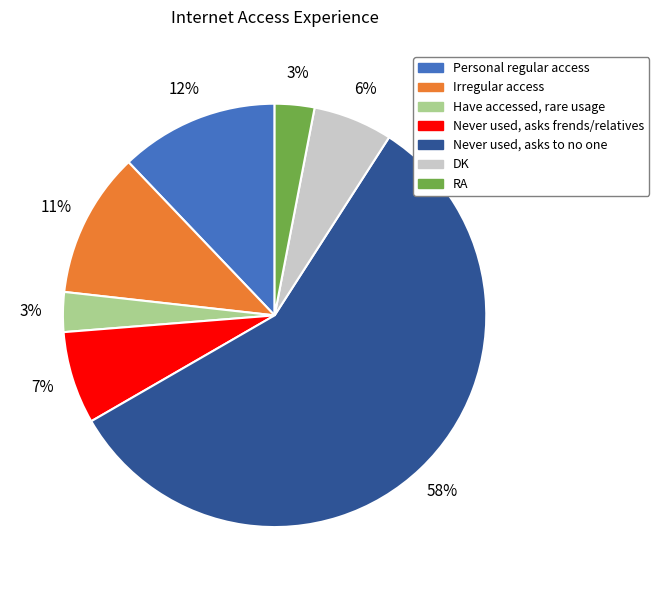

Which has a higher value, Irregular access or Never used, asks frends/relatives?

Irregular access